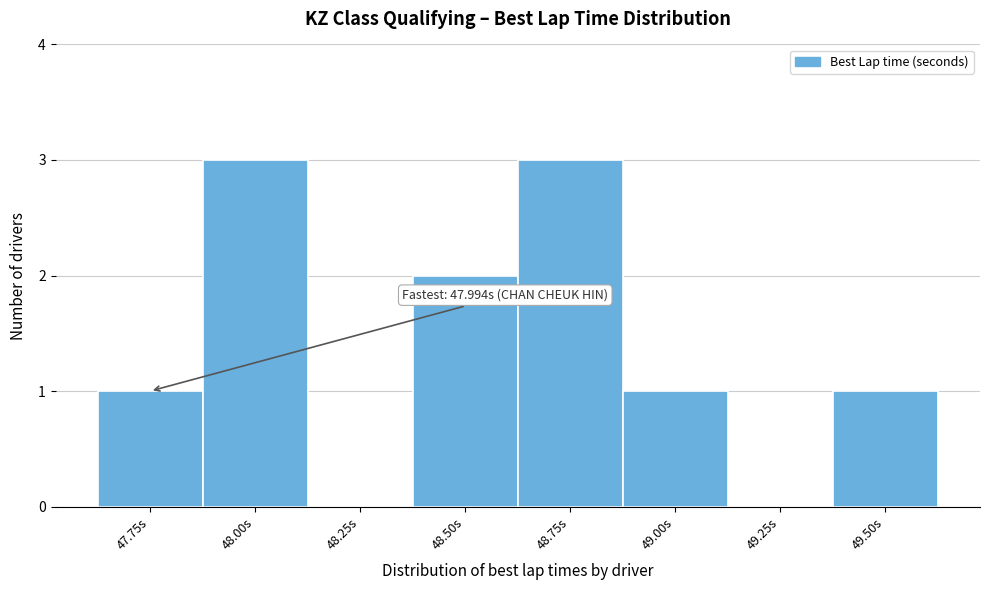

Reading right to left, what are all the values shown in this chart?

49.50s=1	49.25s=0	49.00s=1	48.75s=3	48.50s=2	48.25s=0	48.00s=3	47.75s=1